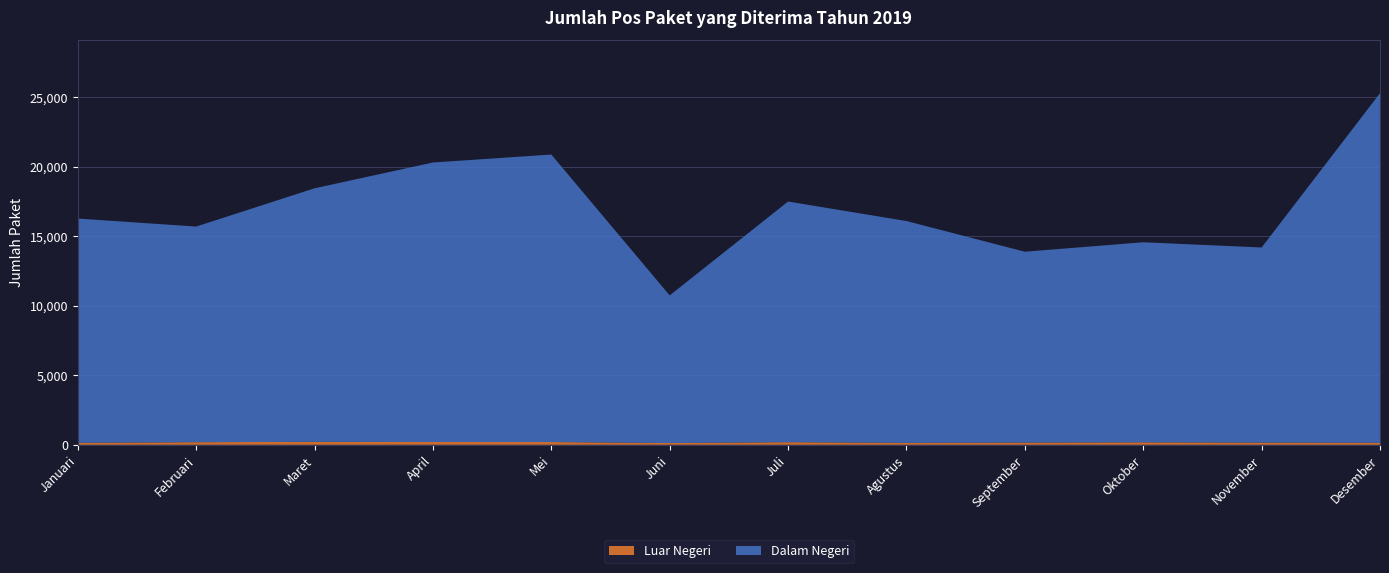

Reading left to right, transcribe all the data shown in this chart.

Dalam Negeri: Januari=16121	Februari=15500	Maret=18224	April=20093	Mei=20667	Juni=10613	Juli=17298	Agustus=15945	September=13719	Oktober=14380	November=14026	Desember=25126
Luar Negeri: Januari=143	Februari=188	Maret=214	April=200	Mei=199	Juni=125	Juli=189	Agustus=139	September=160	Oktober=179	November=157	Desember=148